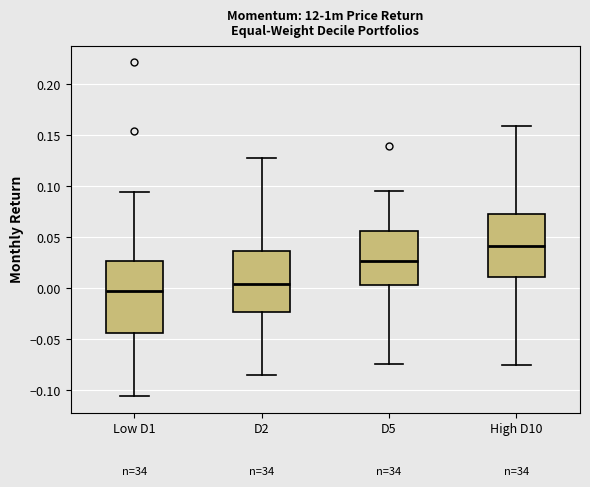

Where is the upper edge of the box for Low D1 on the y-axis? The values are not printed on the chart, so give them approximately, as read against the axis.

0.025